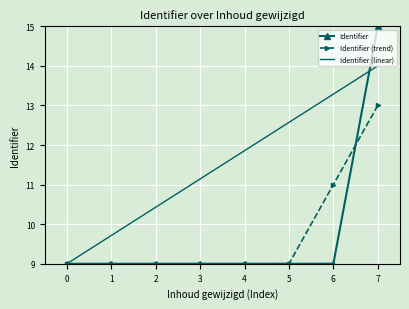

Which series has the largest total across all categories?

Identifier (linear)